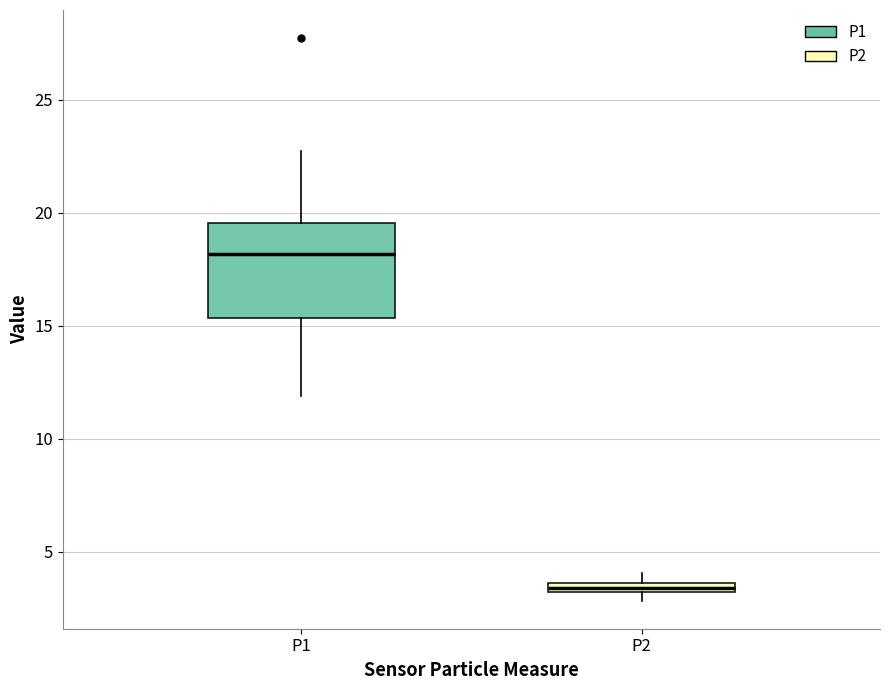

Which box has the lowest median line?

P2